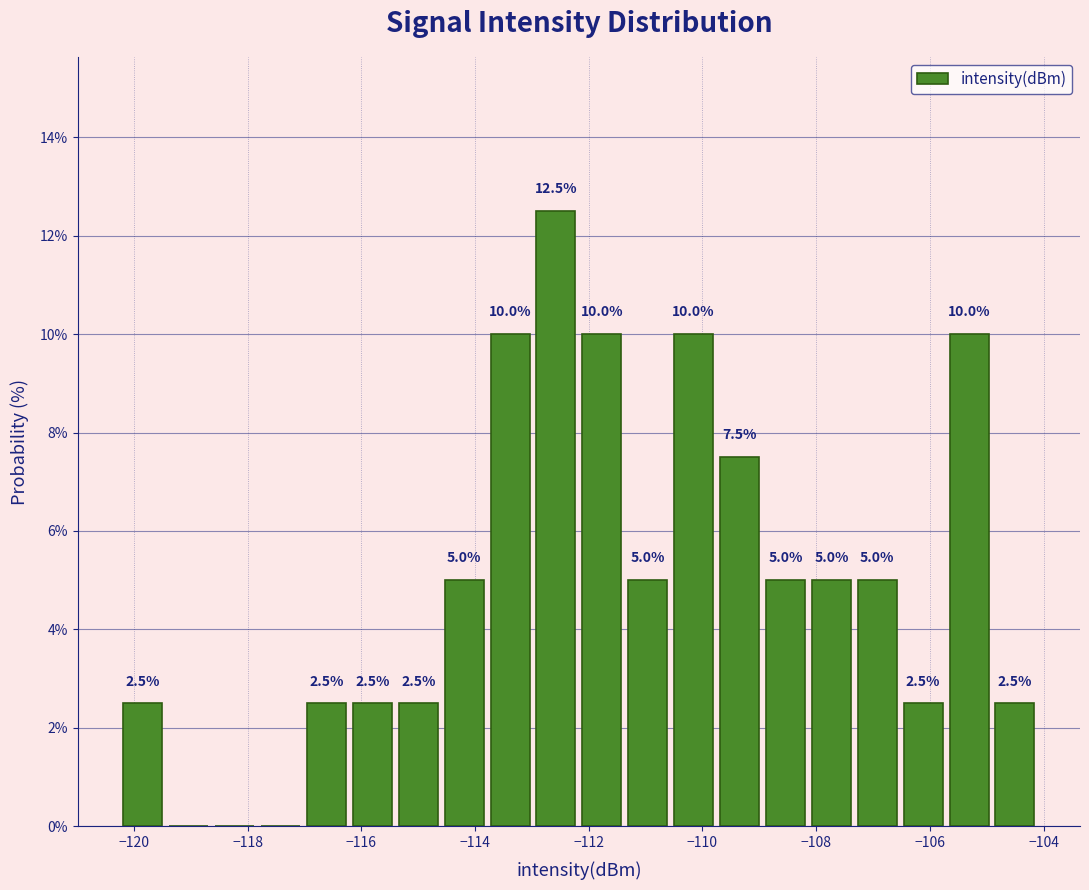

Over which range of the x-axis is the bar tallest?

-113.0 to -112.2